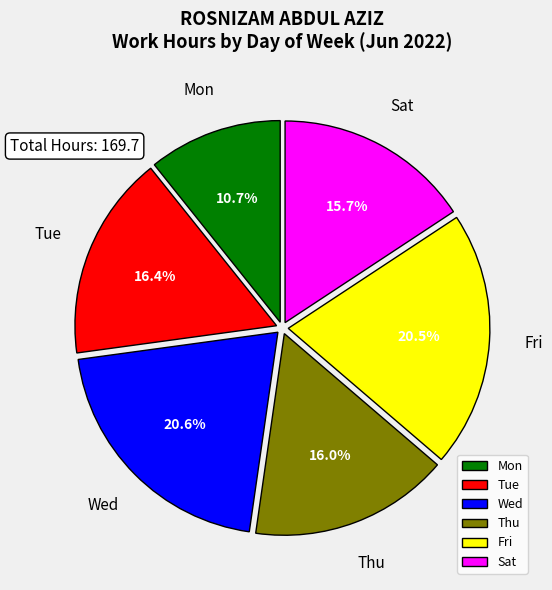

Approximately how many times larger is the value at Tue compared to Sat?

1.0